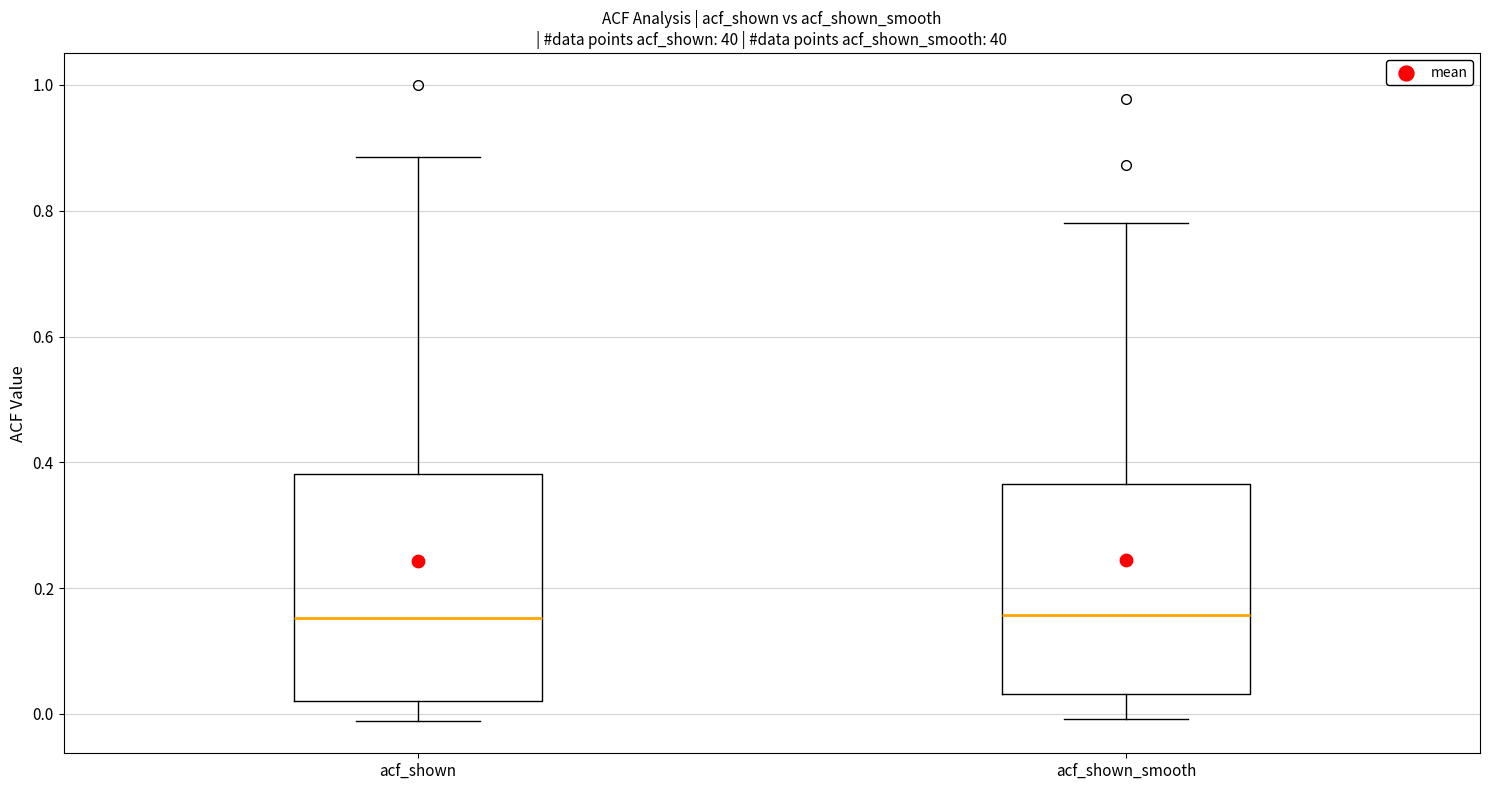

Which box is the tallest, from its lower edge to its upper edge?

acf_shown